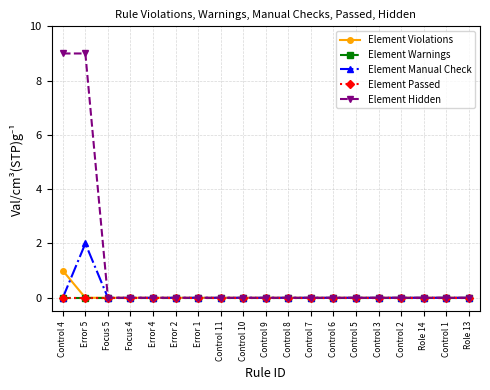

Rank the series at Error 4 from highest to lowest value.

Element Violations, Element Warnings, Element Manual Check, Element Passed, Element Hidden